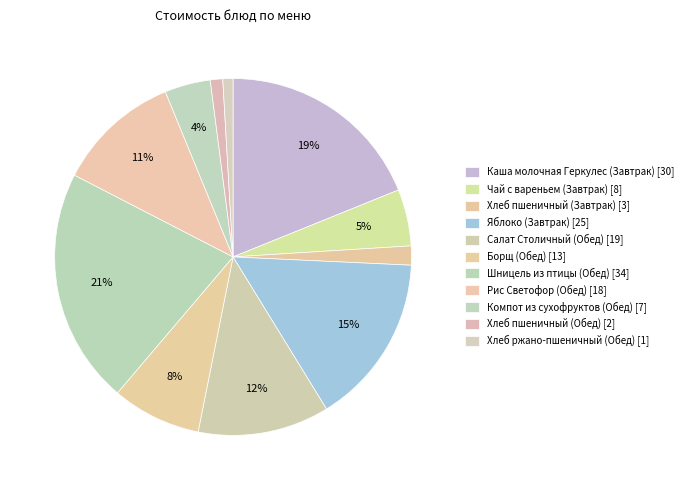

To the nearest percent, what is the combined percentage of Каша молочная Геркулес (Завтрак) and Хлеб пшеничный (Завтрак)?

21%